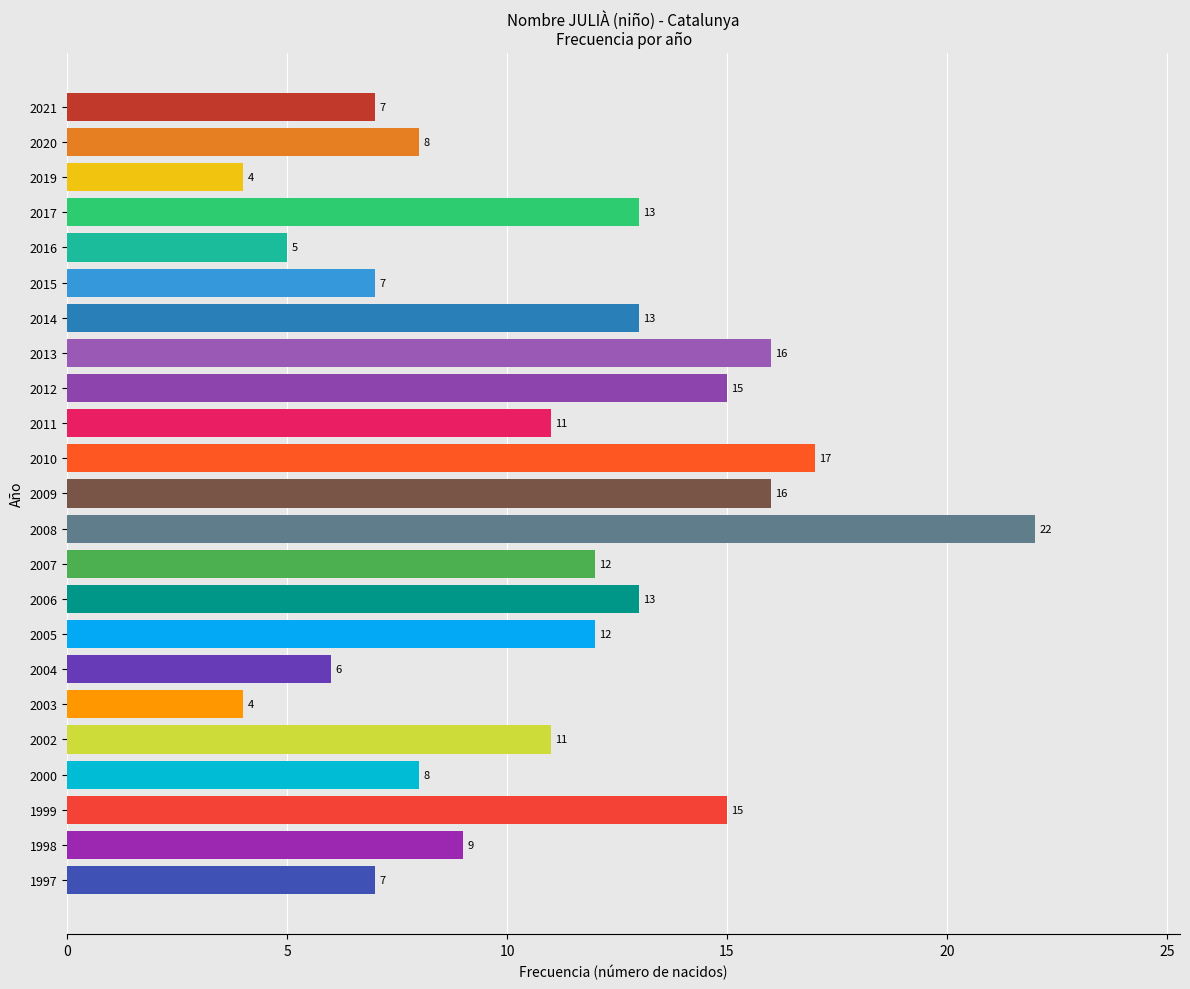

What is the change in value from 2017 to 2012?

+2